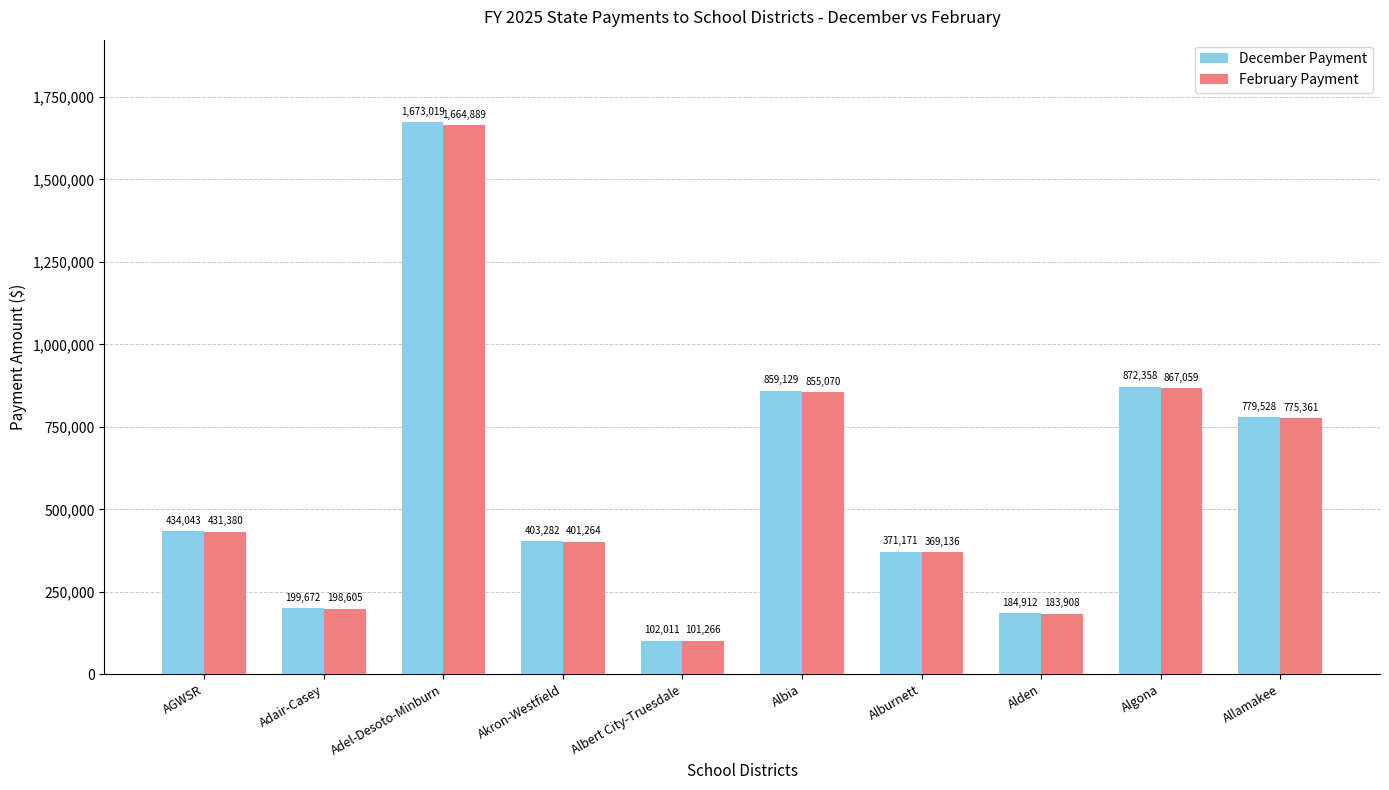

What is the difference between the highest and lowest values at Alburnett?

2035